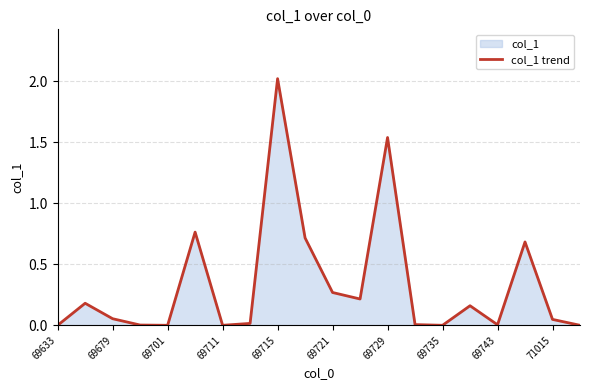

Which label corresponds to the largest value in the chart?

69715